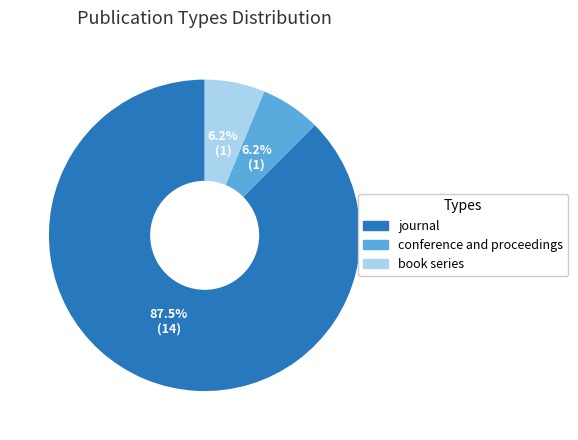

Combined, do conference and proceedings and journal account for over 50%?

Yes